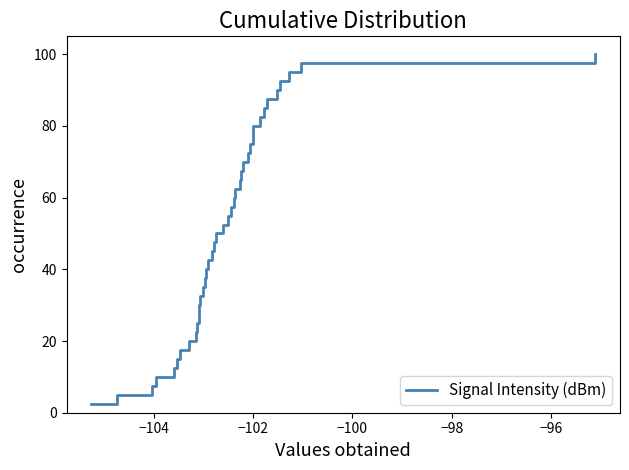

What is the minimum value shown in the chart?

2.5